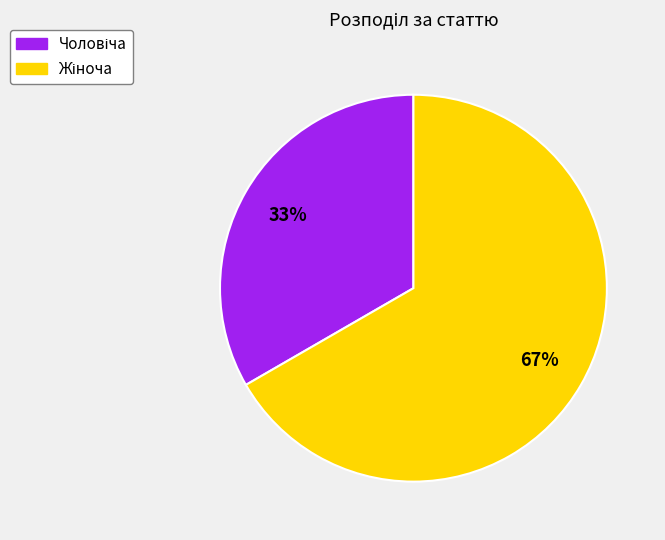

To the nearest percent, what is the average slice percentage?

50%